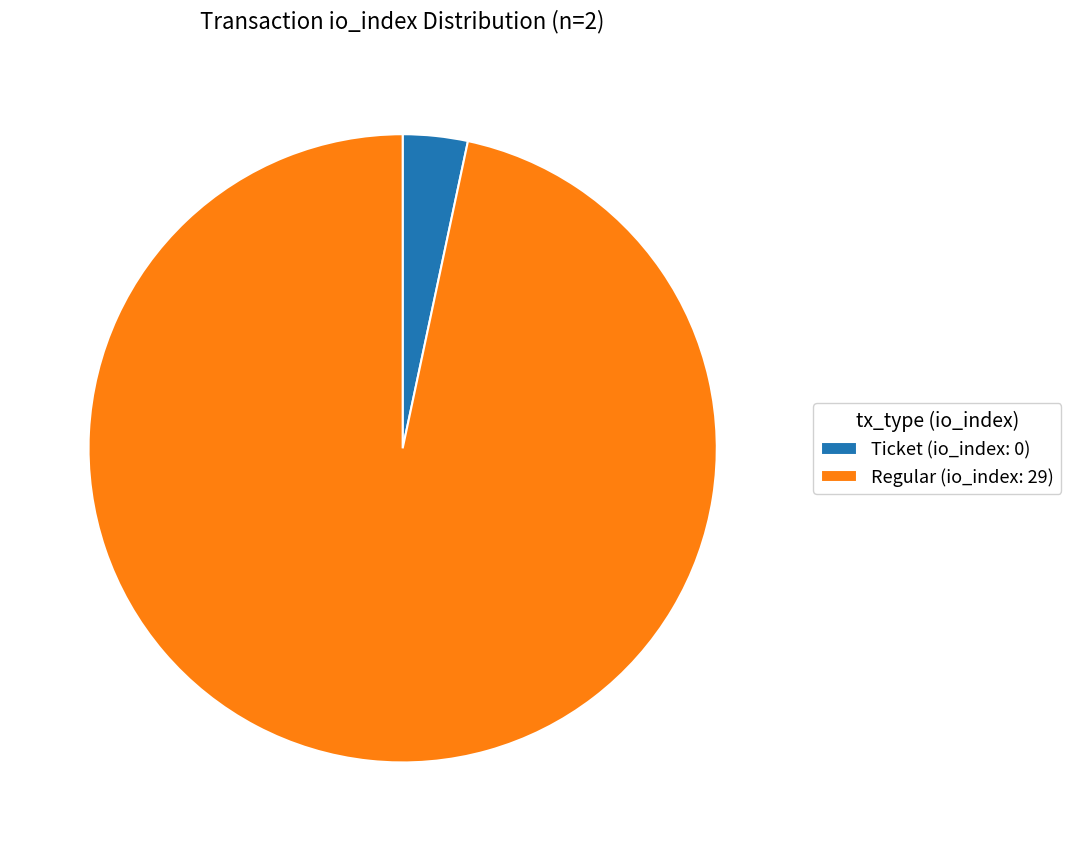

Which category has the biggest portion of the pie?

Regular (io_index: 29)